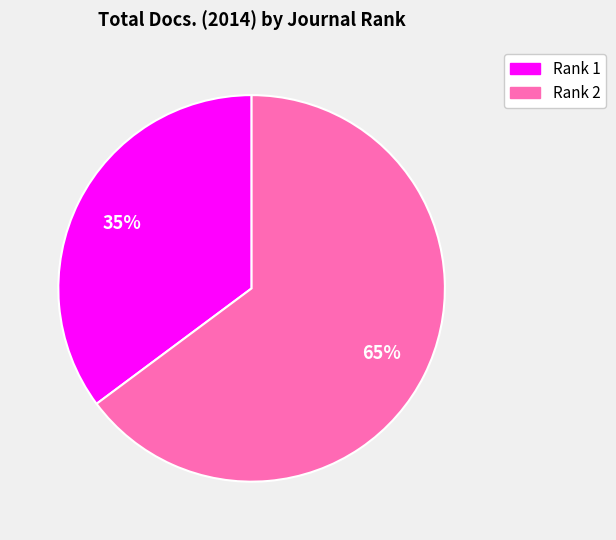

How many segments does this pie chart have?

2